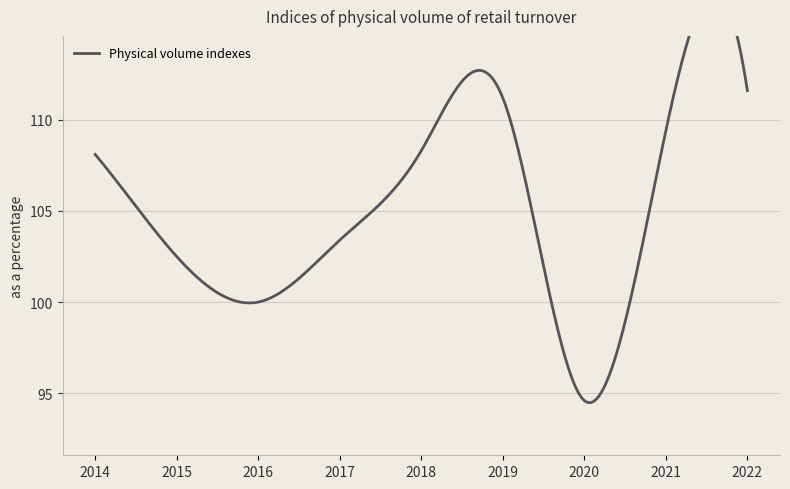

How many points are higher than both their immediate neighbors (excluding endpoints)?

1